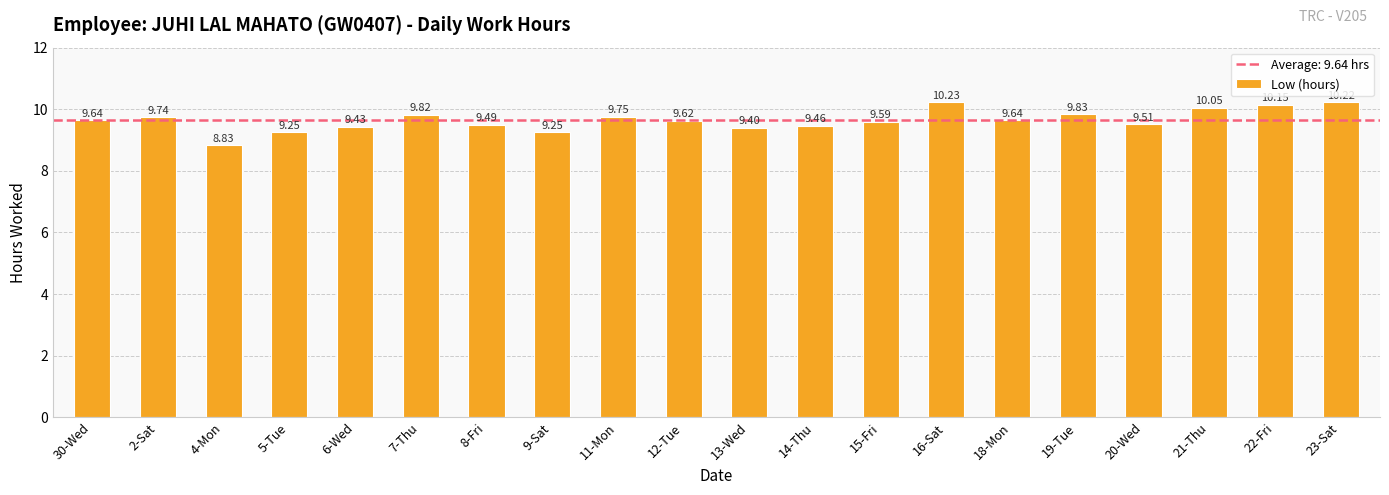

Between 16-Sat and 13-Wed, which is larger?

16-Sat